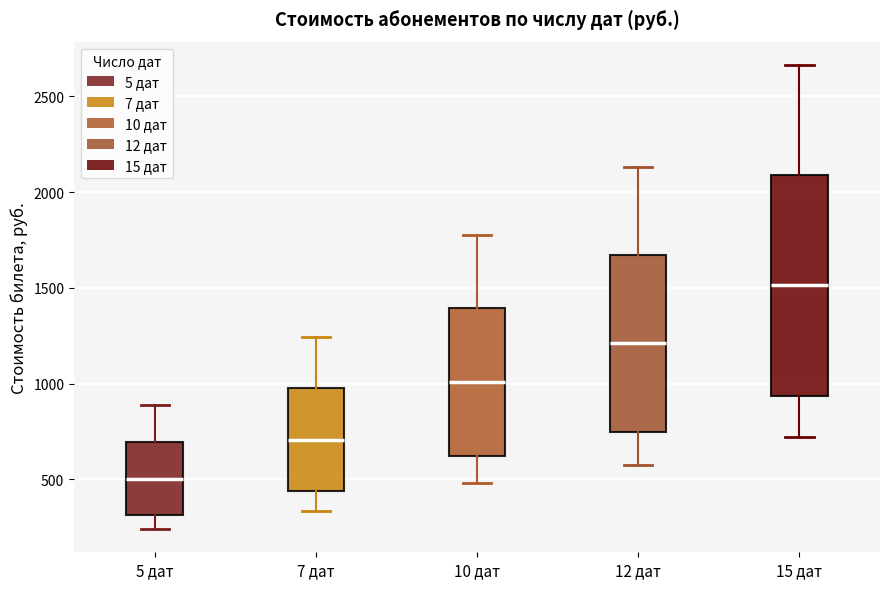

Which box has the highest median line?

15 дат